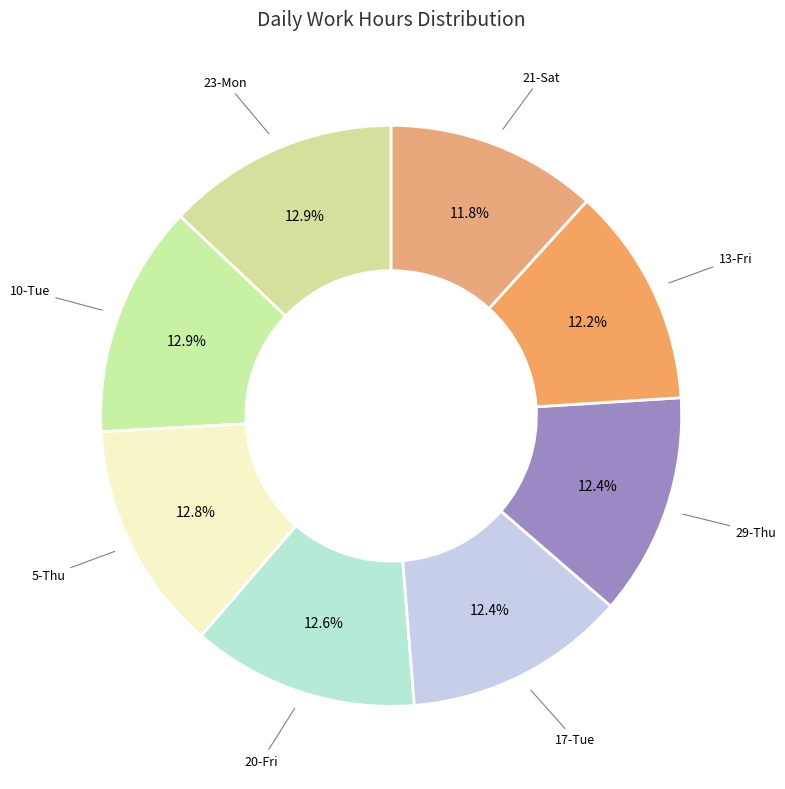

Is there a majority slice in this chart?

No